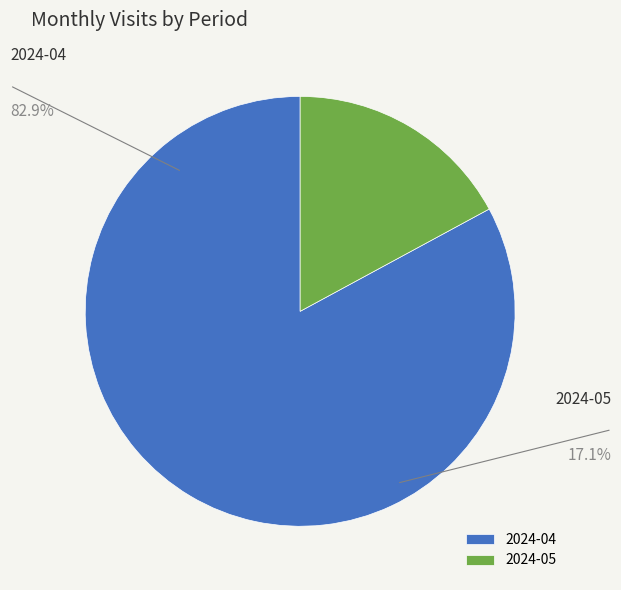

The 2024-05 slice represents 17% of the pie. True or false?

True